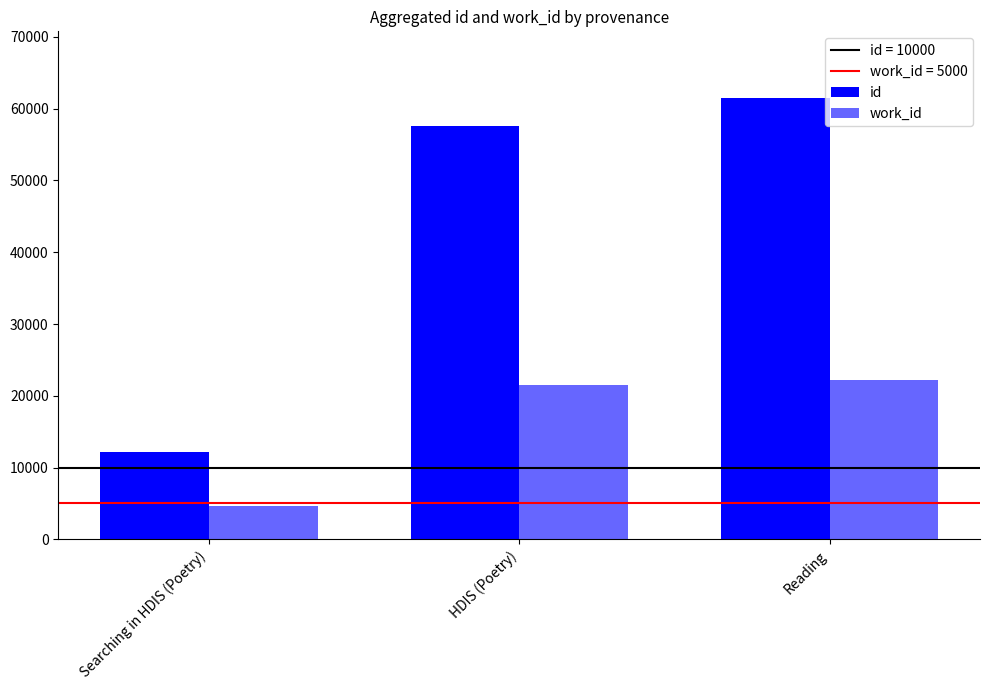

Rank the series by their maximum value, from lowest to highest.

work_id, id